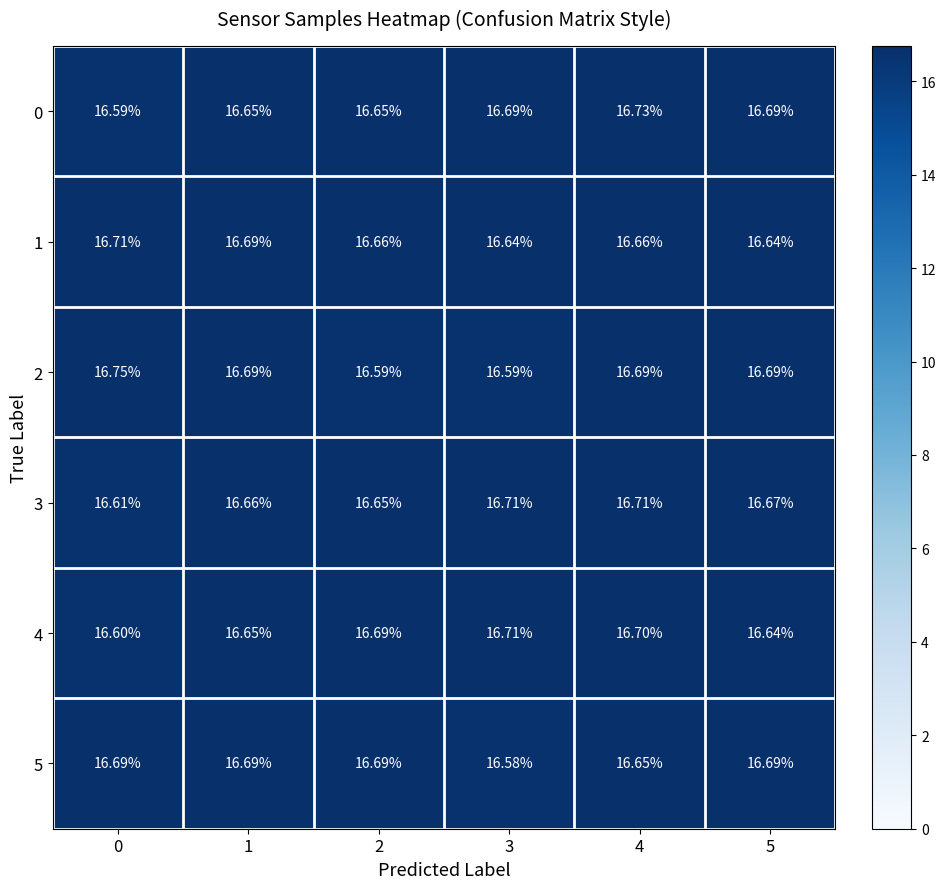

How many data points does each series have?

6